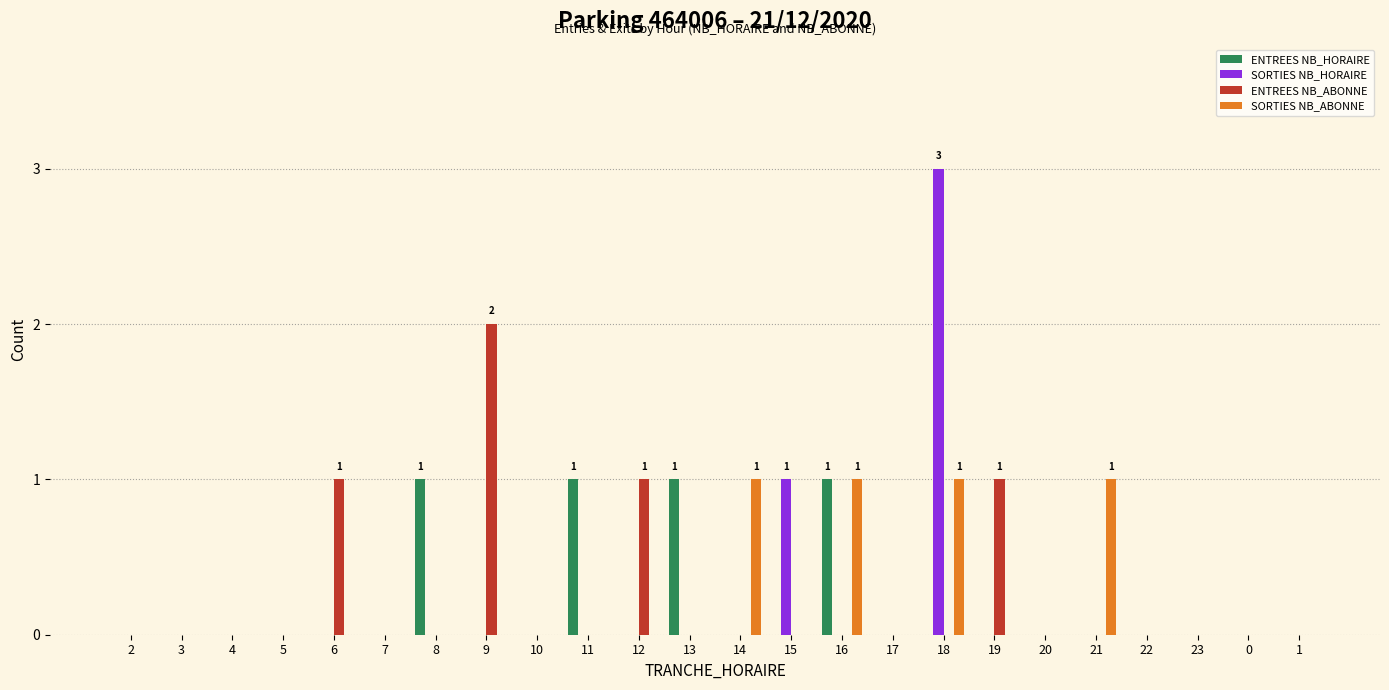

How many ENTREES NB_ABONNE values are between 0 and 1?

23